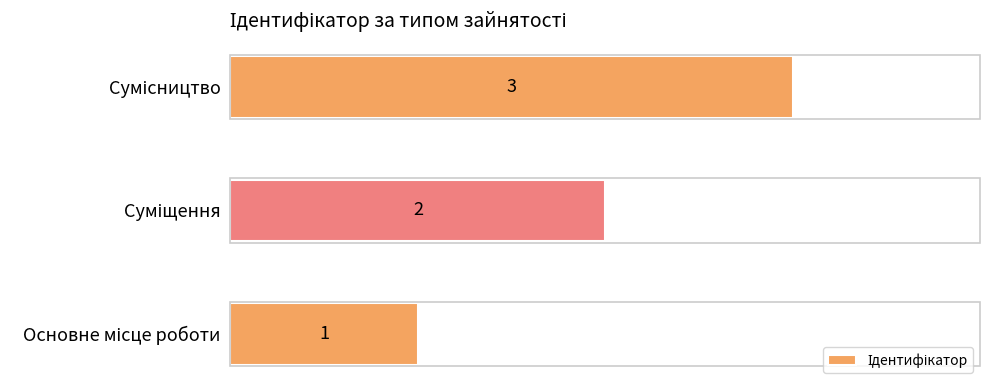

What is the greatest value displayed?

3